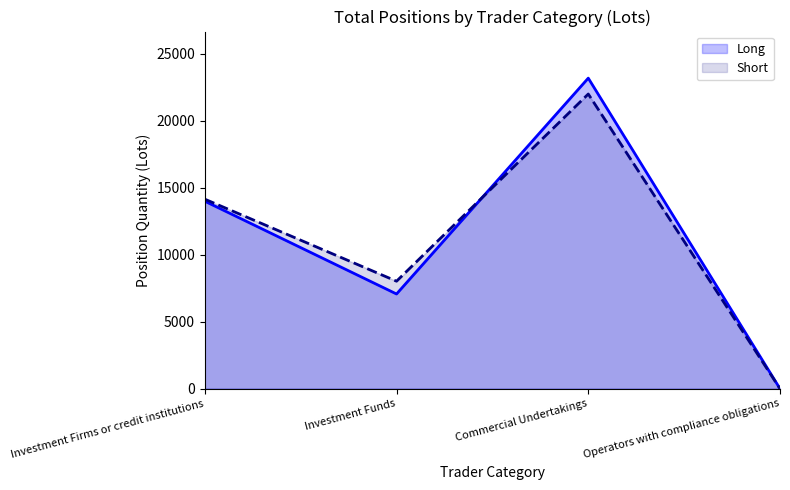

The Short series shows 21982.2 at Commercial Undertakings. True or false?

True